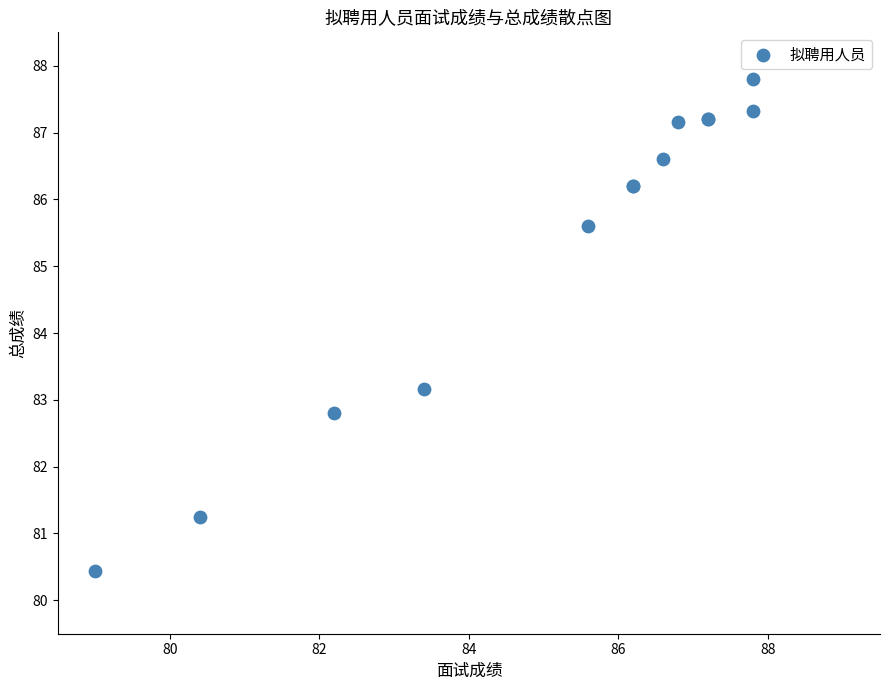

What Y value in the scatter plot is closest to 84?

83.2